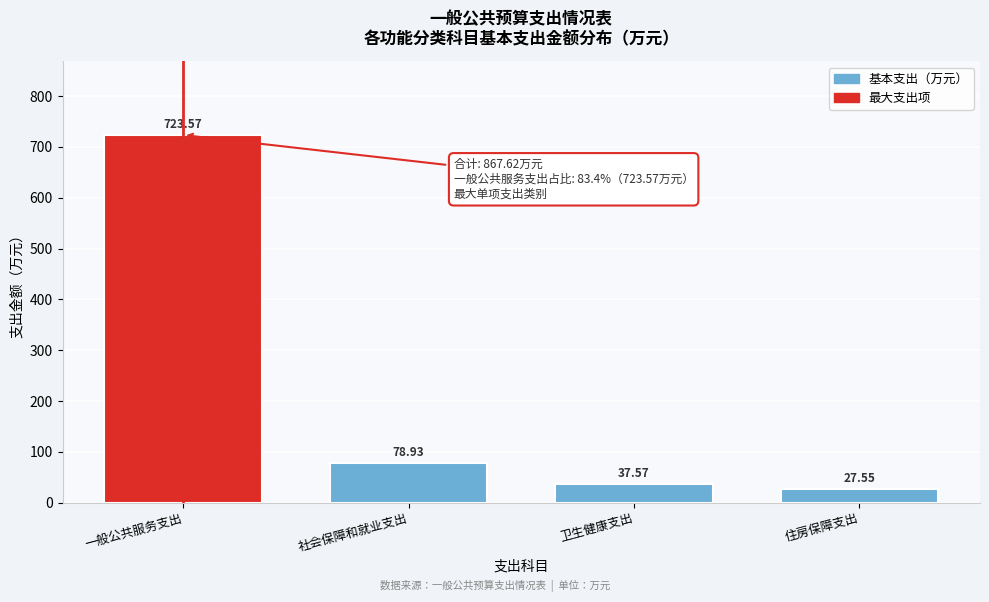

Which label corresponds to the largest value in the chart?

一般公共服务支出